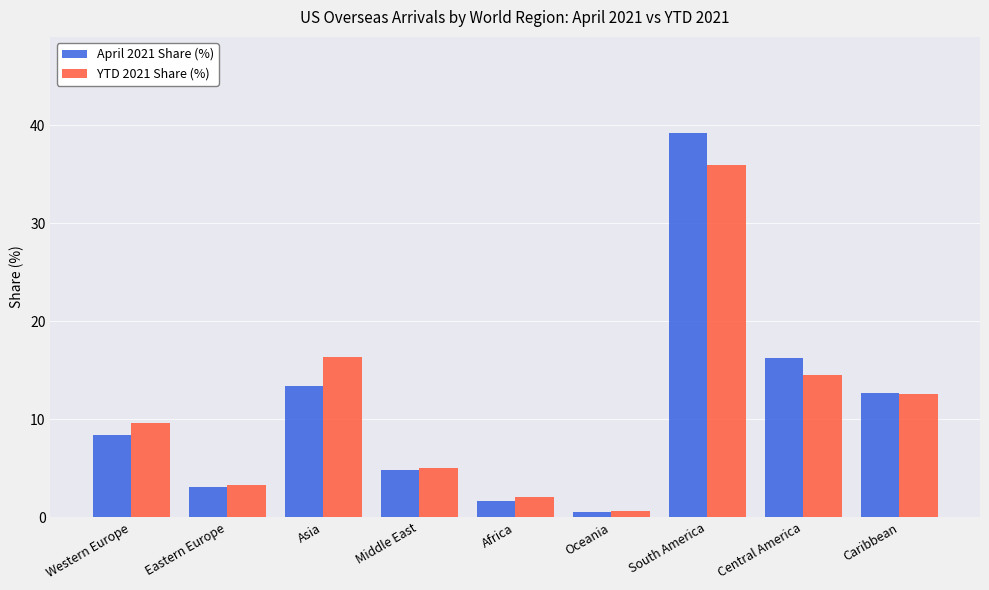

What is the label of the 1st bar from the right?

Caribbean